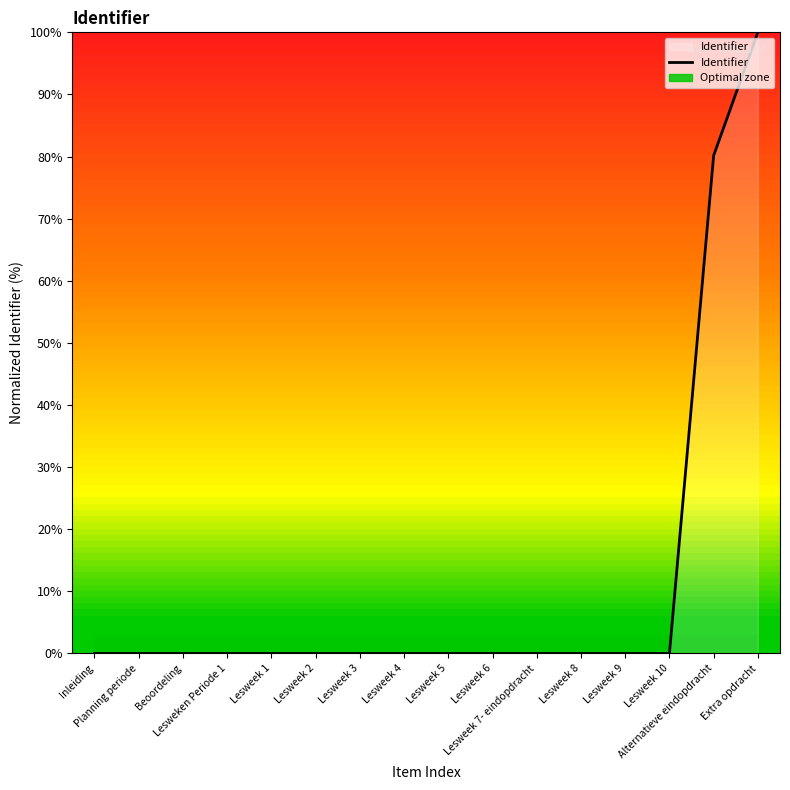

What position from the left is Beoordeling?

3